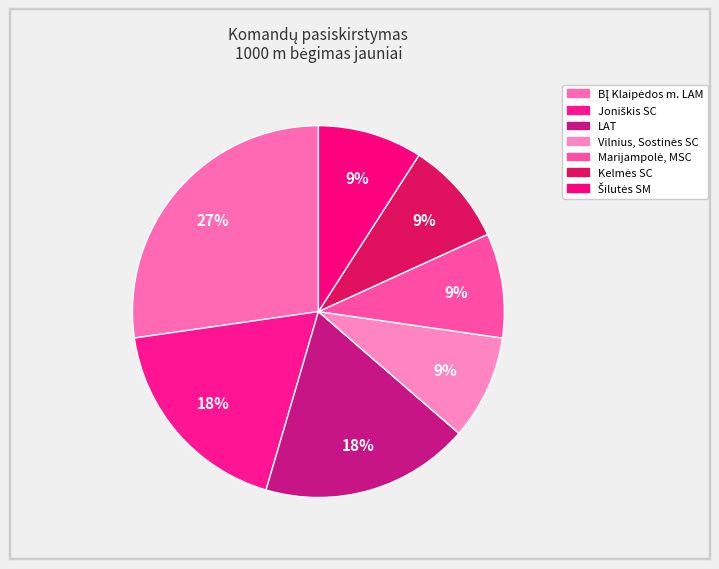

Is there any slice that represents more than half of the pie?

No